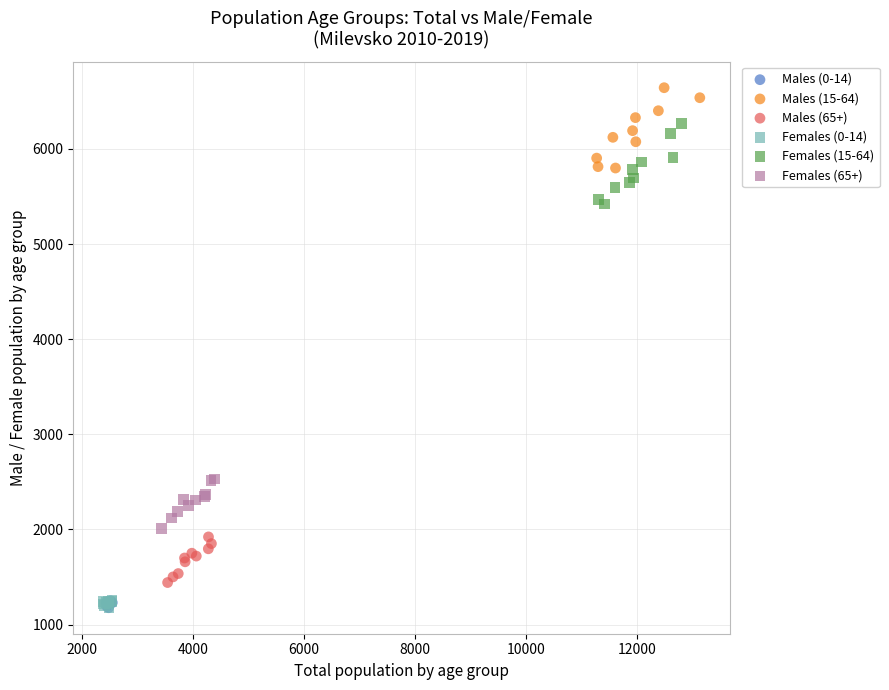

Which series contains the highest Y value?

Males (15-64)